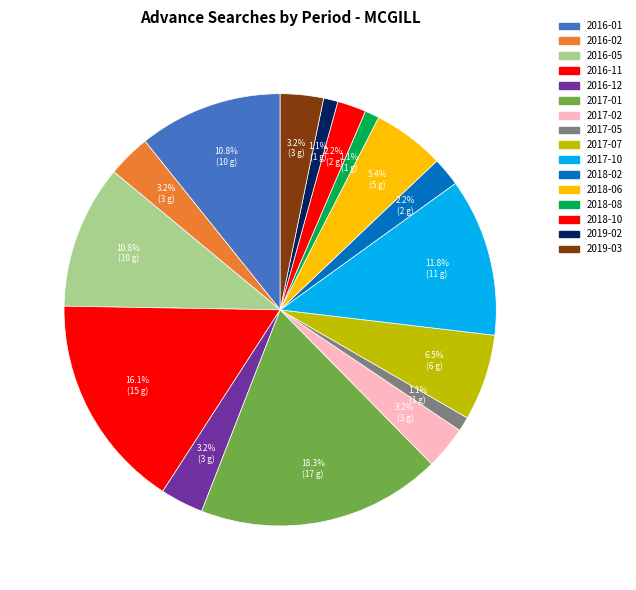

How many segments does this pie chart have?

16